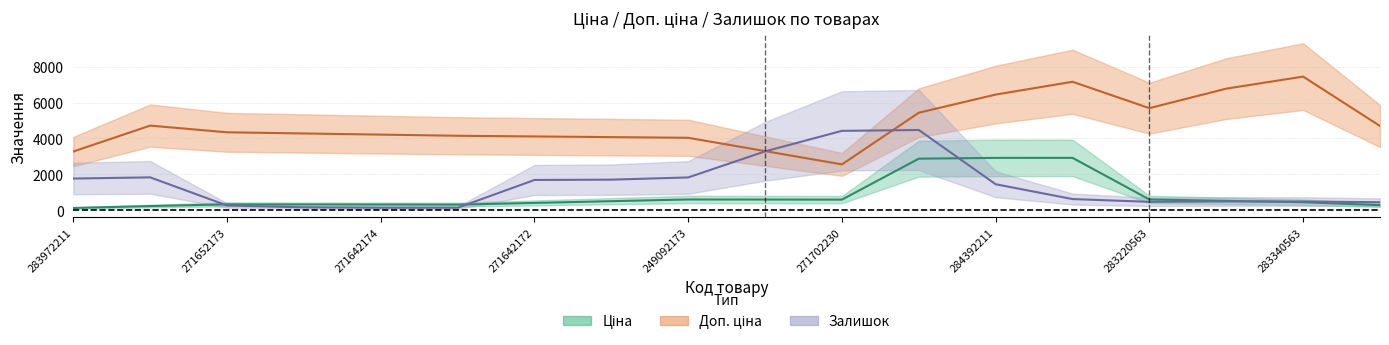

Which series has the largest total across all categories?

Доп. ціна